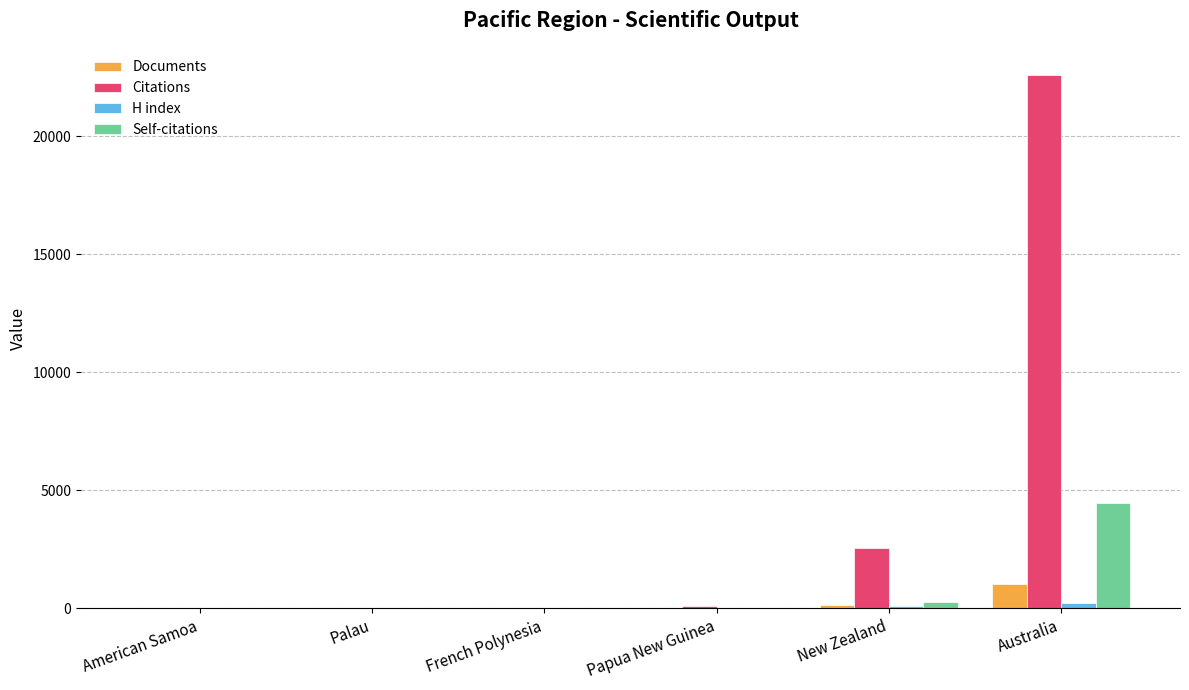

Is it true that Citations equals 123 at Papua New Guinea?

True